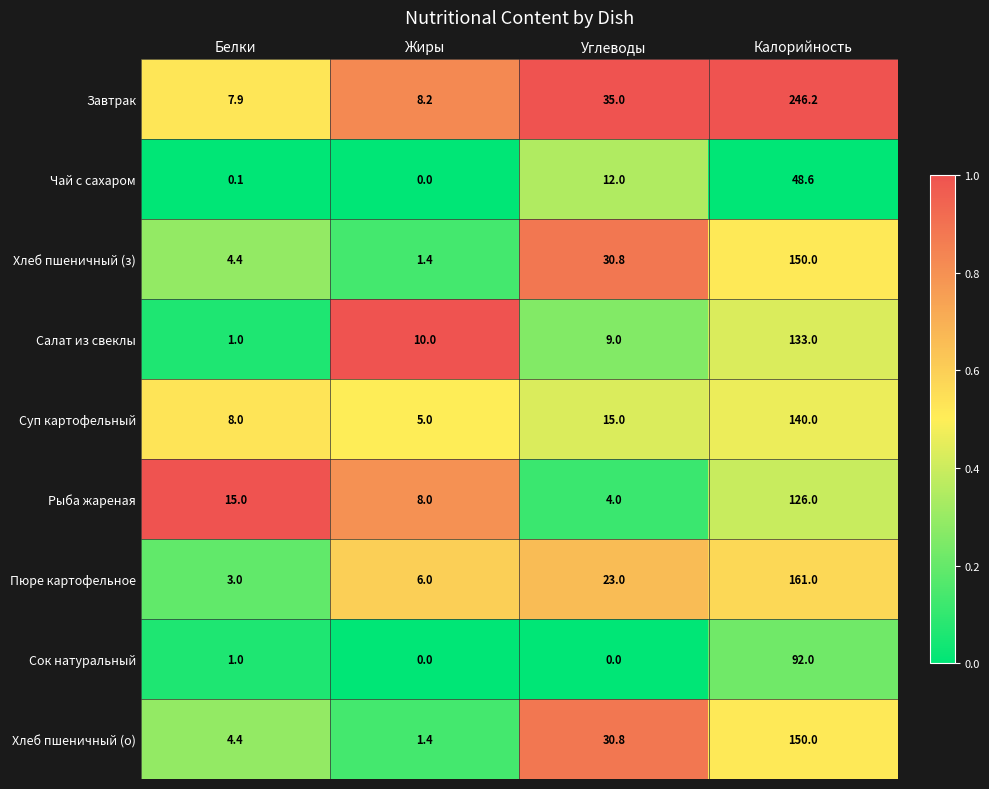

The value of Чай с сахаром at Жиры is -32.7. True or false?

False